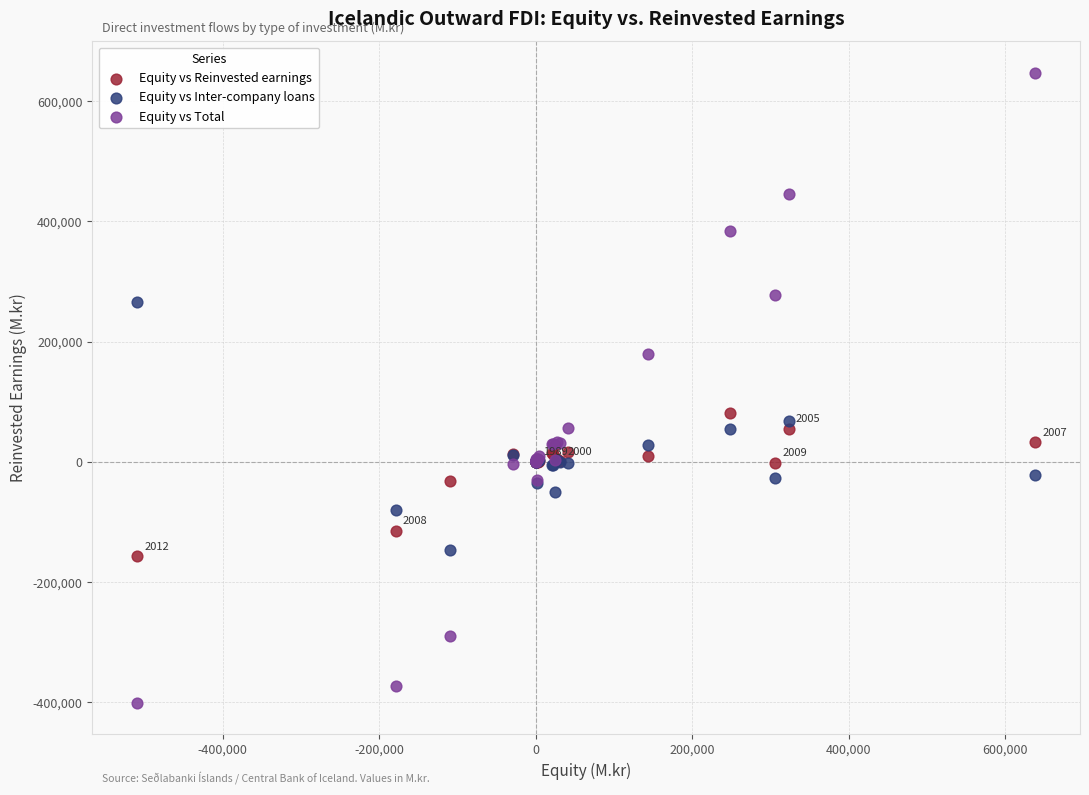

Which series has the widest spread of Y values?

Equity vs Total